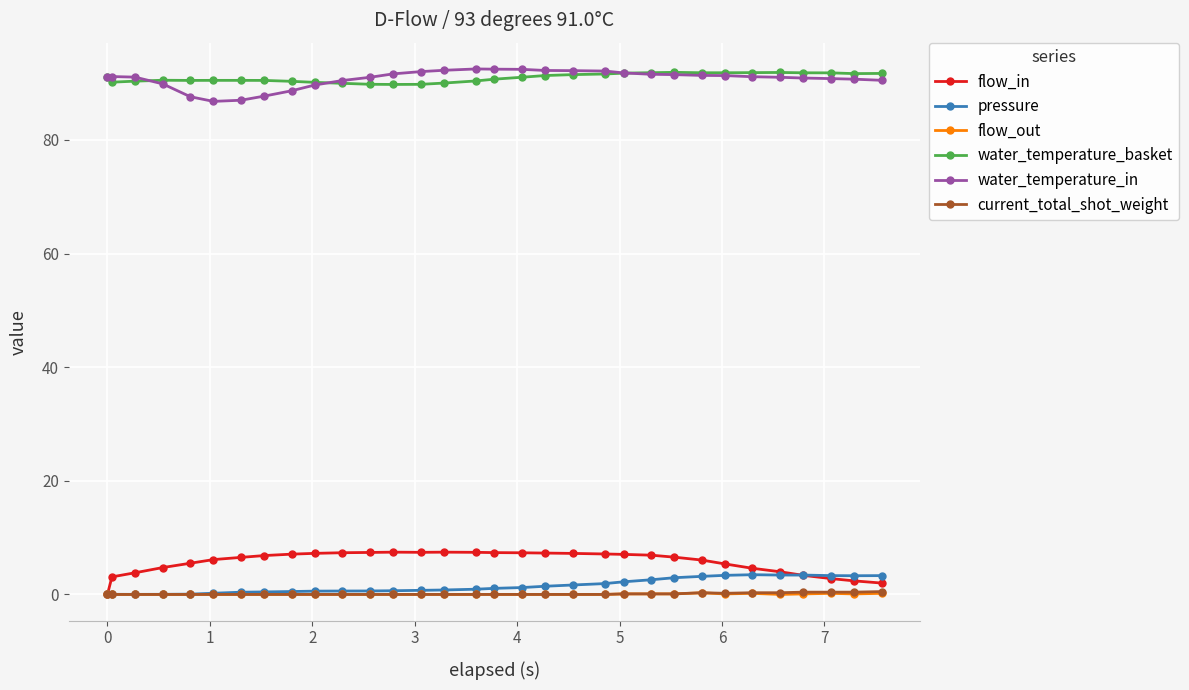

What is the highest value of the flow_in series?

7.4